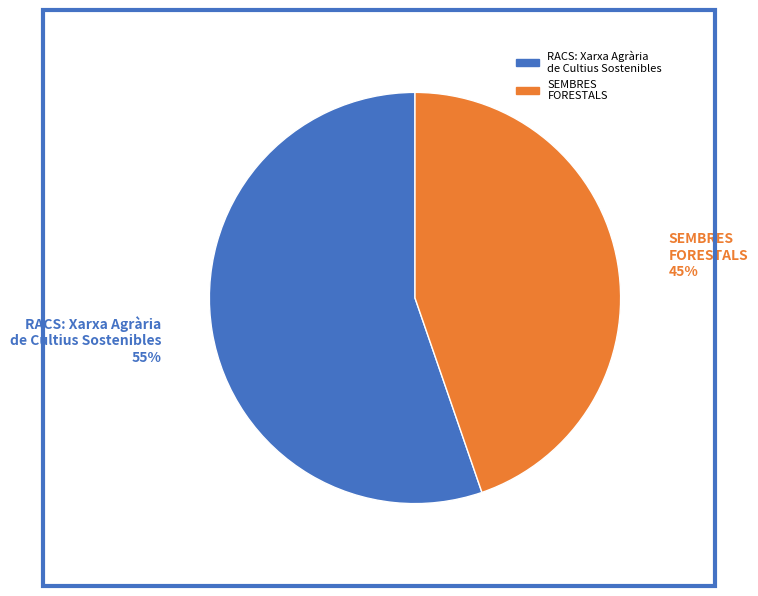

Is there a majority slice in this chart?

Yes